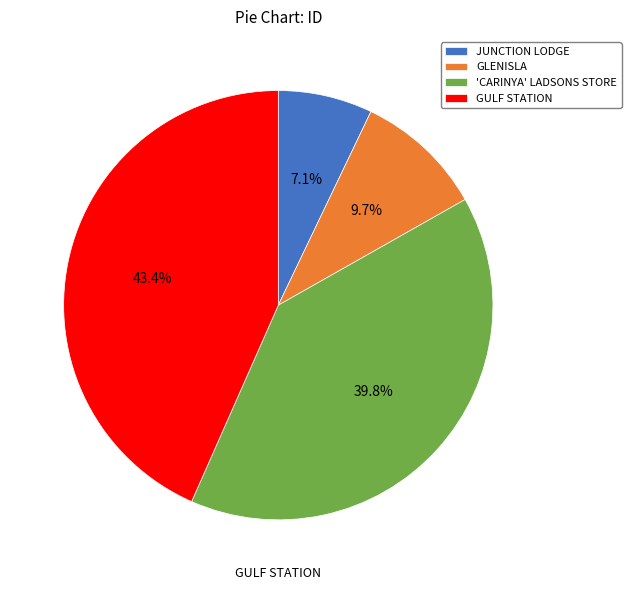

Which category has the biggest portion of the pie?

GULF STATION